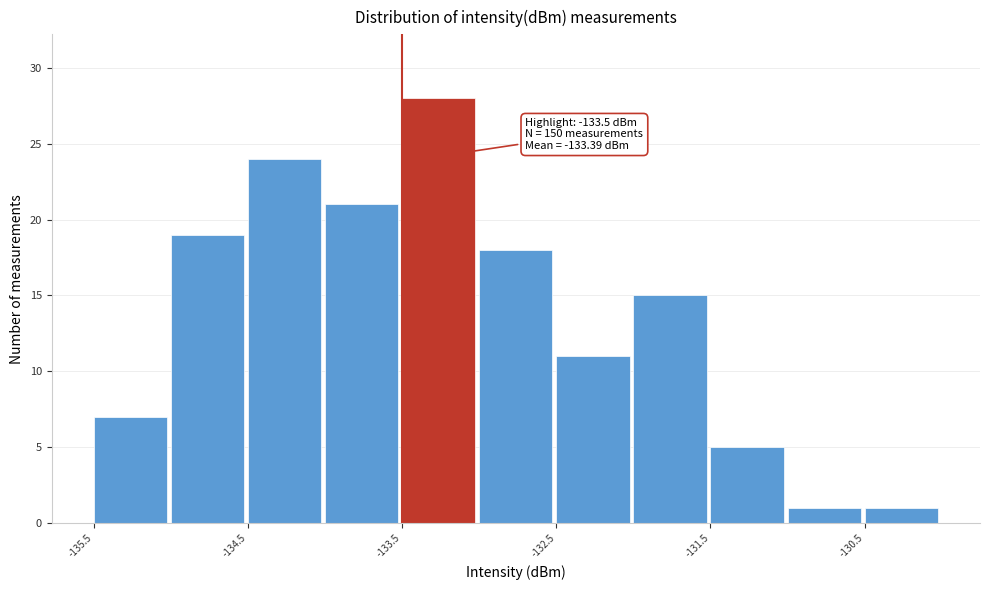

Which range on the x-axis has the tallest bar?

-133.5 to -133.0